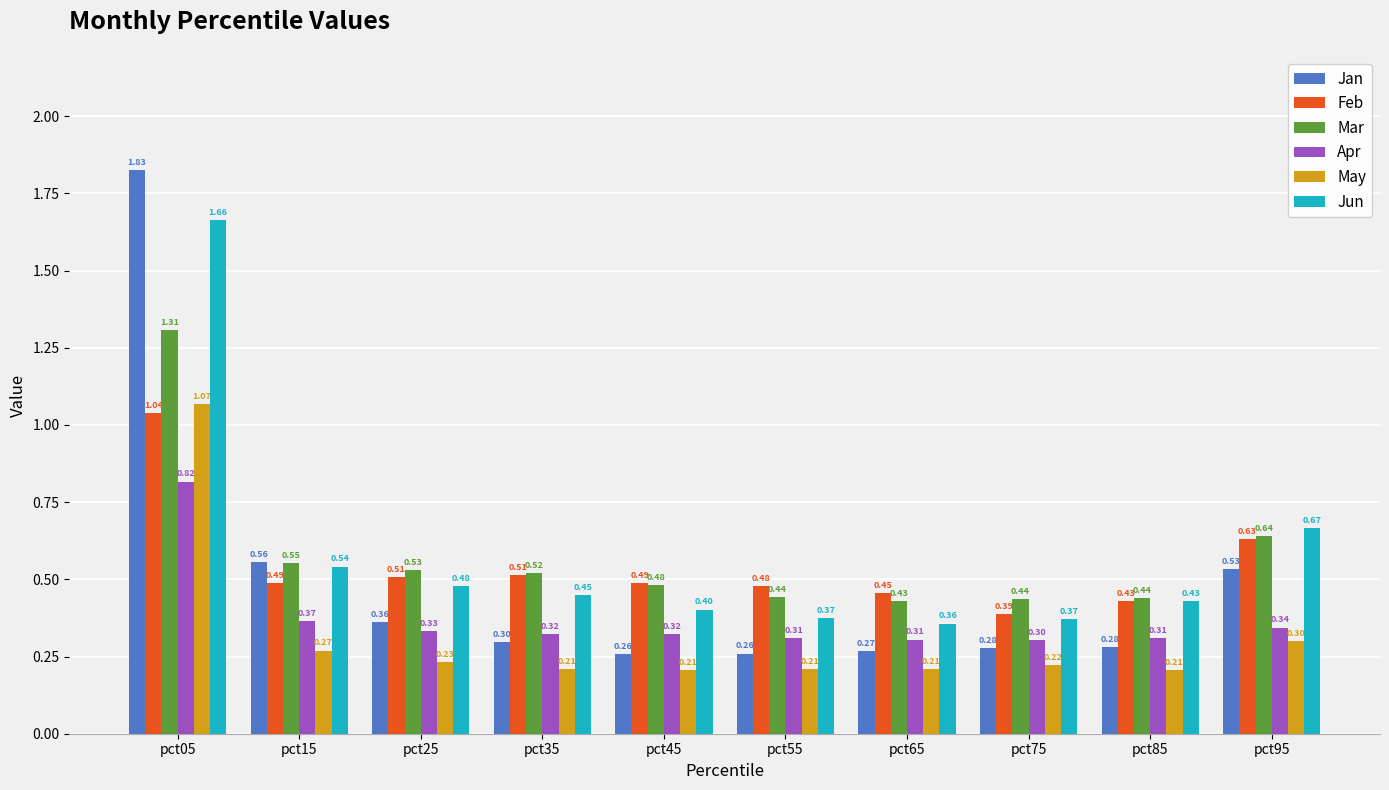

At which category is the sum across all series the highest?

pct05